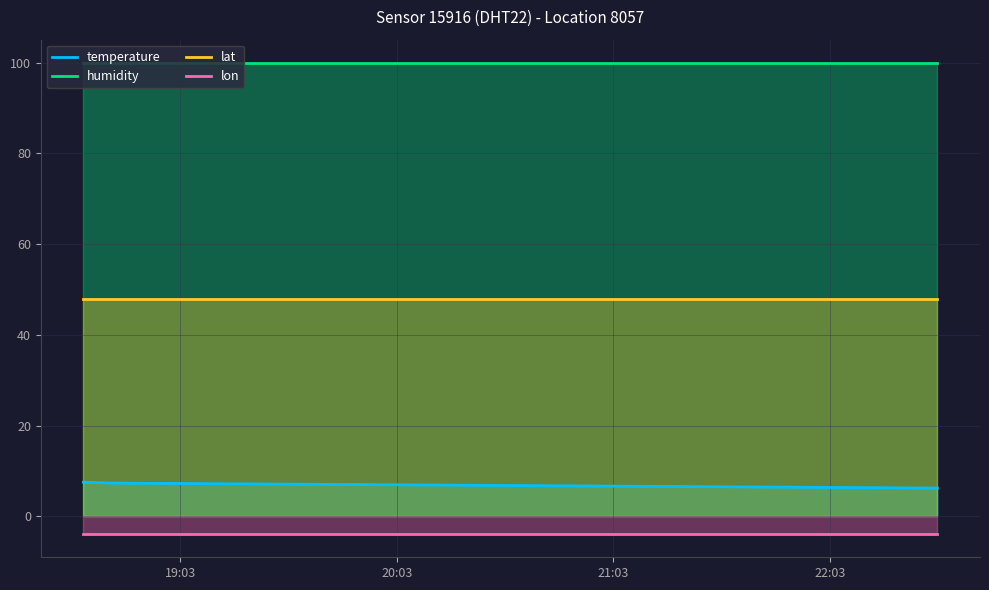

Which series has the largest total across all categories?

humidity